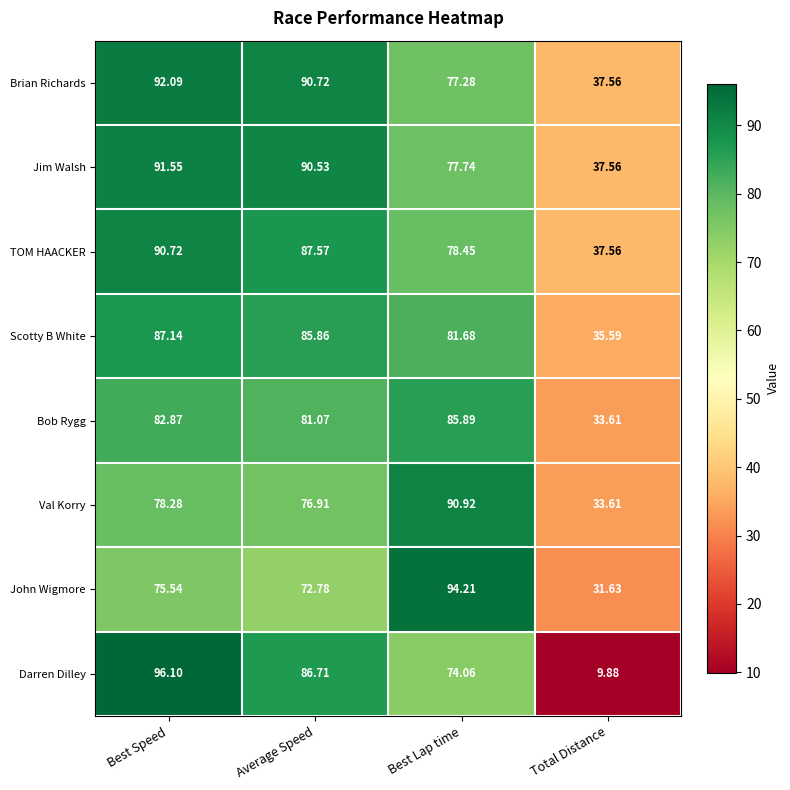

What is the spread (max minus min) of values at Average Speed?

17.9